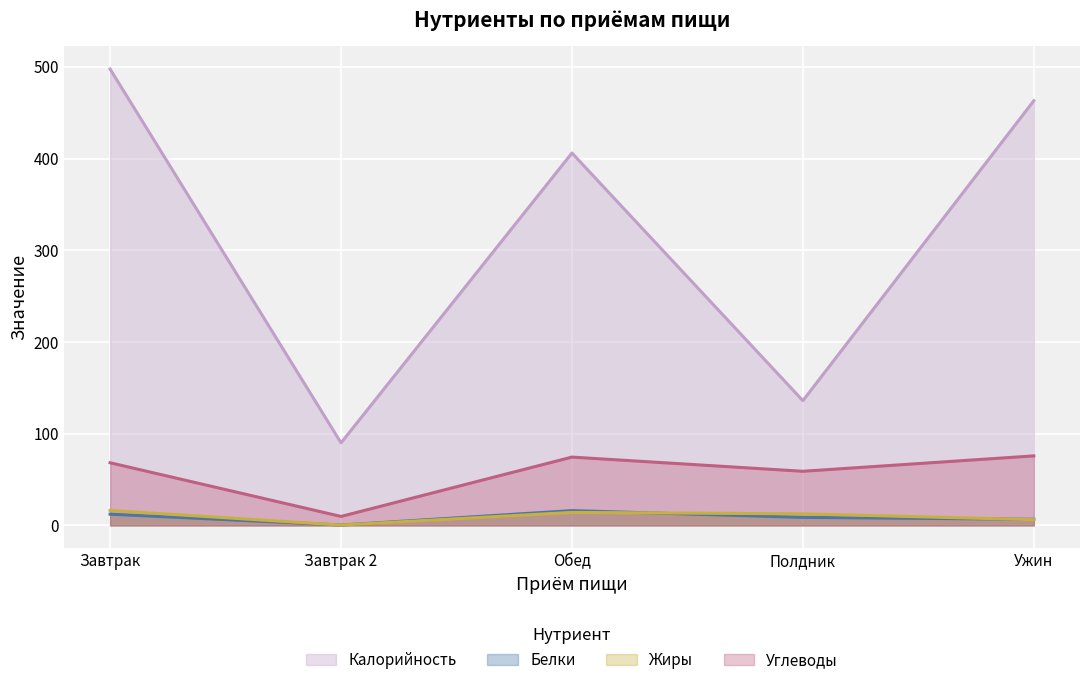

What value does the Жиры series have at Завтрак?

16.4